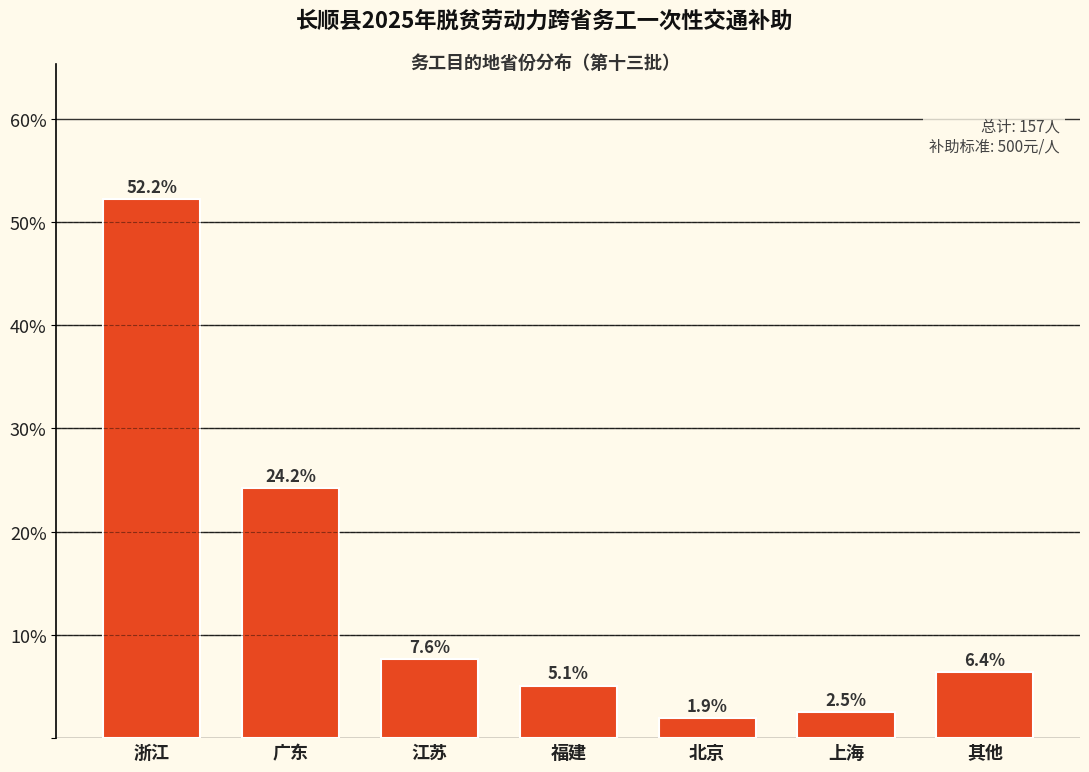

Reading left to right, extract all data points from this chart.

52.2	24.2	7.6	5.1	1.9	2.5	6.4